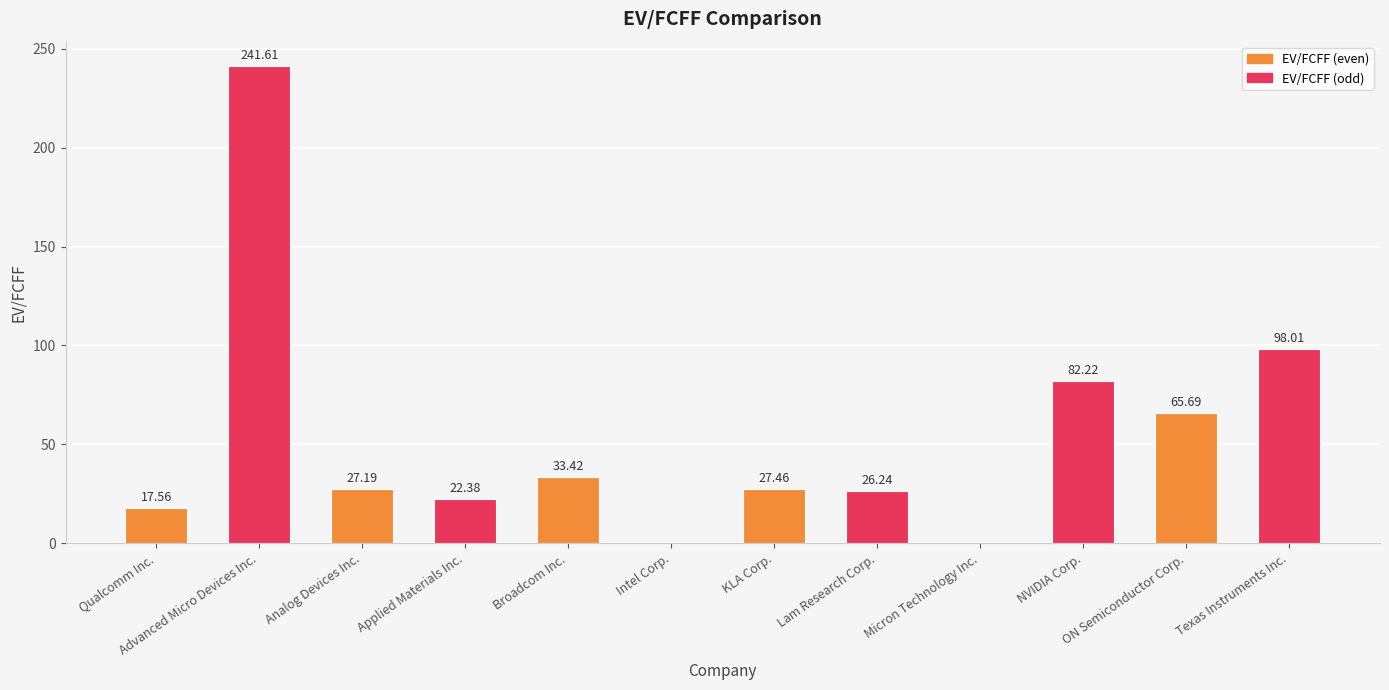

What is the sum of all values?

641.8